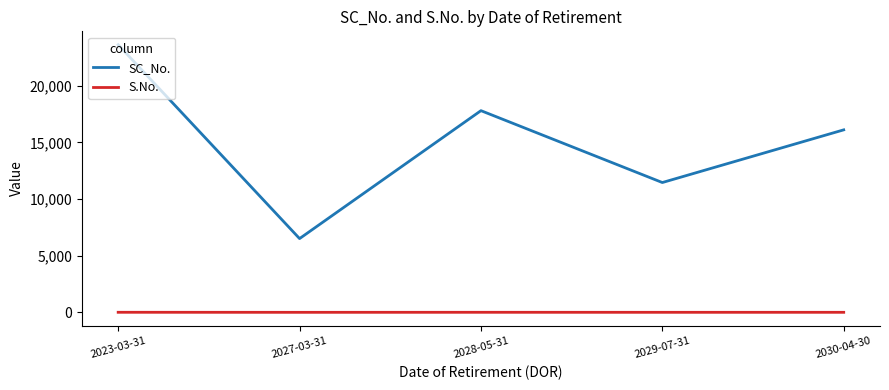

At which category is the sum across all series the highest?

2023-03-31